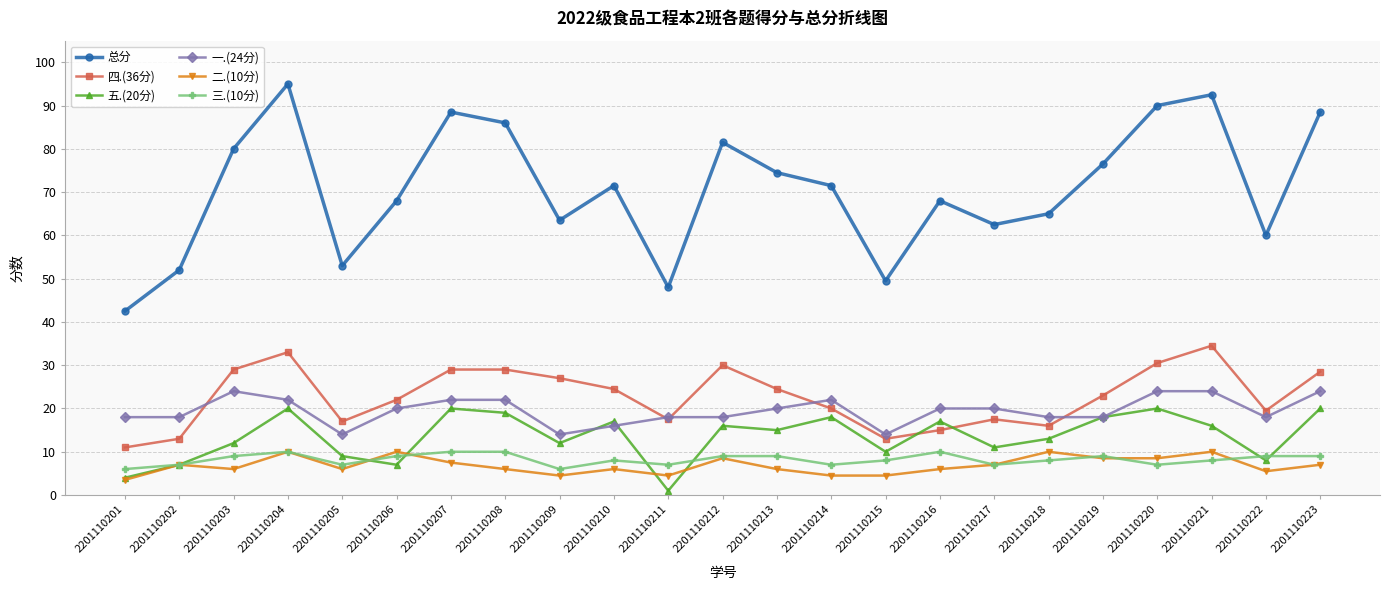

How many lines are shown in the chart?

6